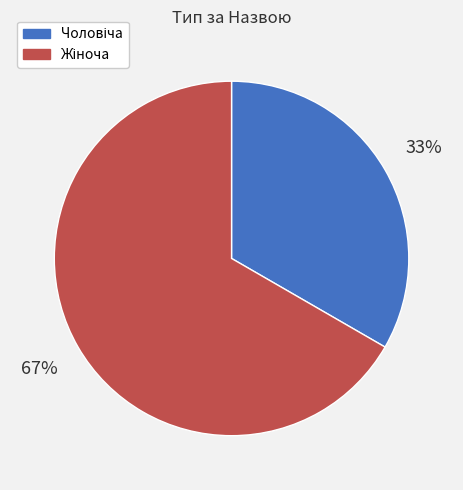

To the nearest percent, what is the average slice percentage?

50%